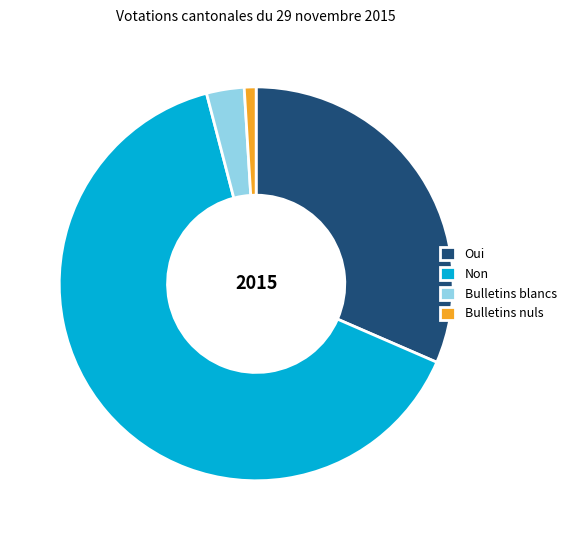

Does Bulletins blancs account for over 50% of the chart?

No